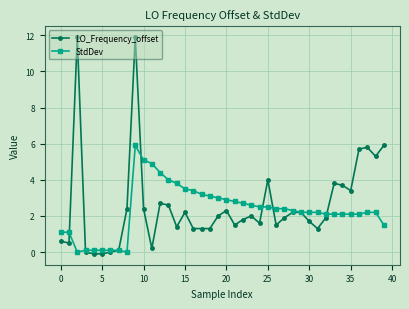

What is the smallest value displayed?

-0.1